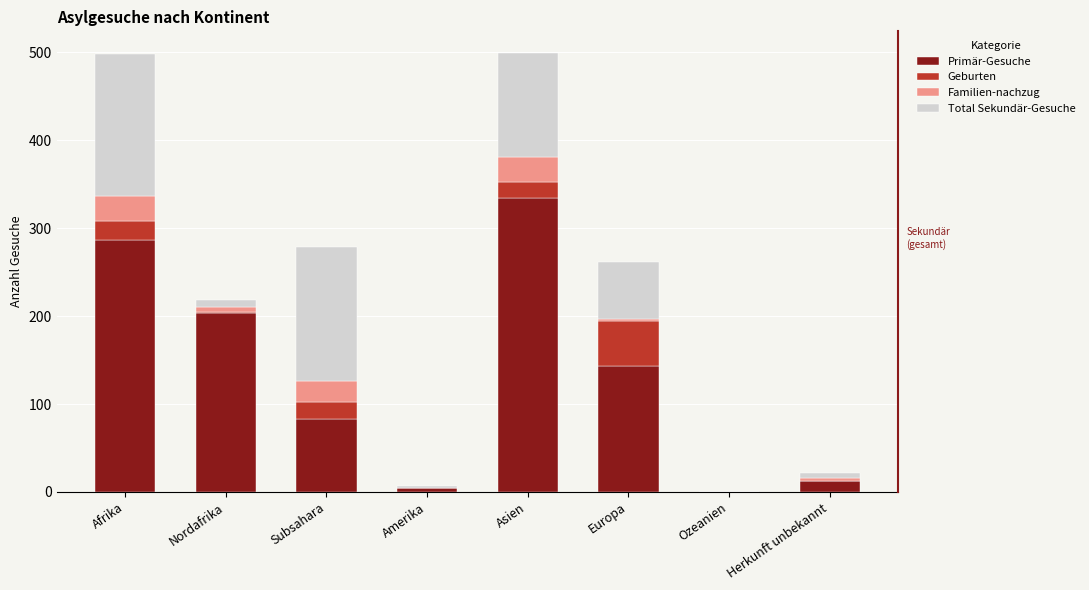

What is the sum of all Total Sekundär-Gesuche values?

512